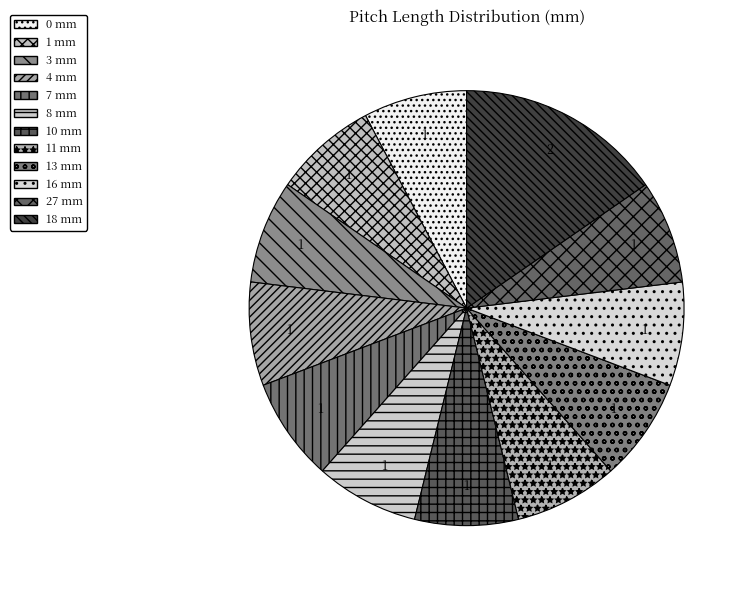

Count the number of slices in the pie.

12